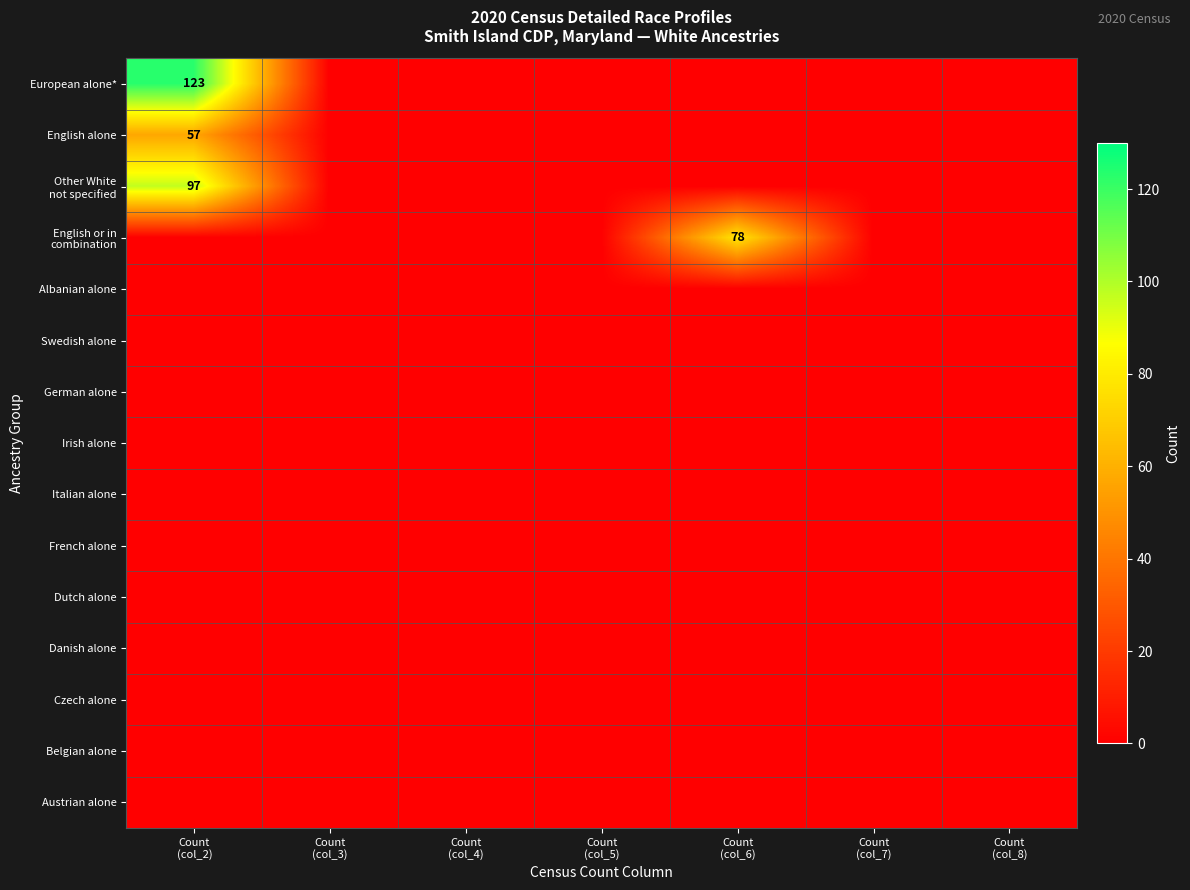

What is the sum of all European alone* values?

123